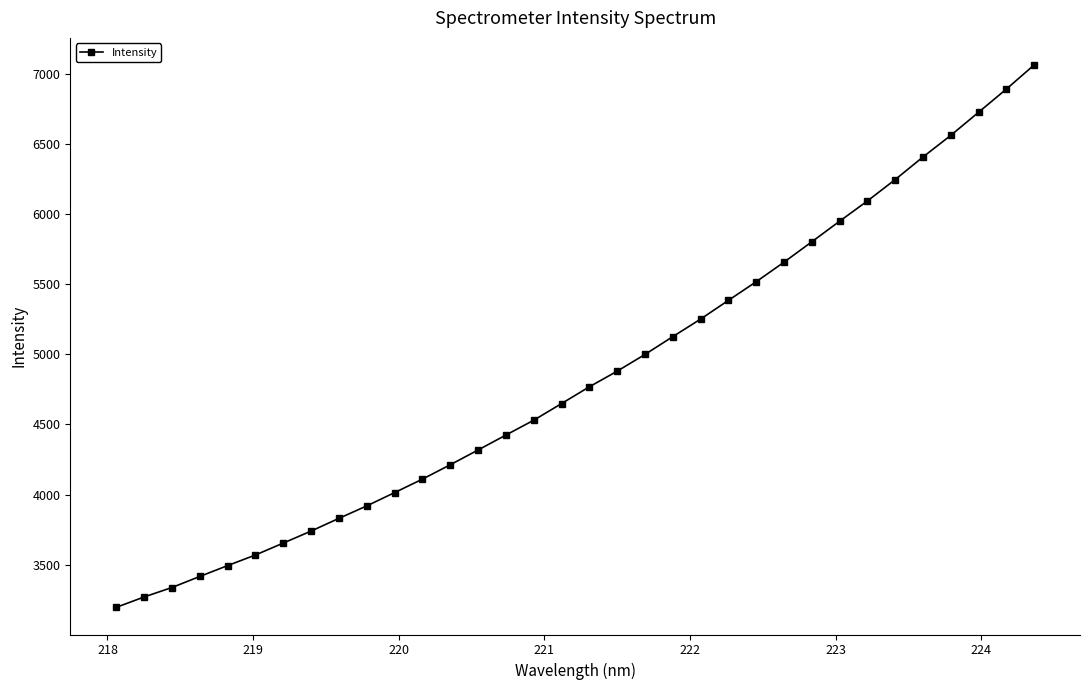

What is the value of the 21st point from the left?

5126.2